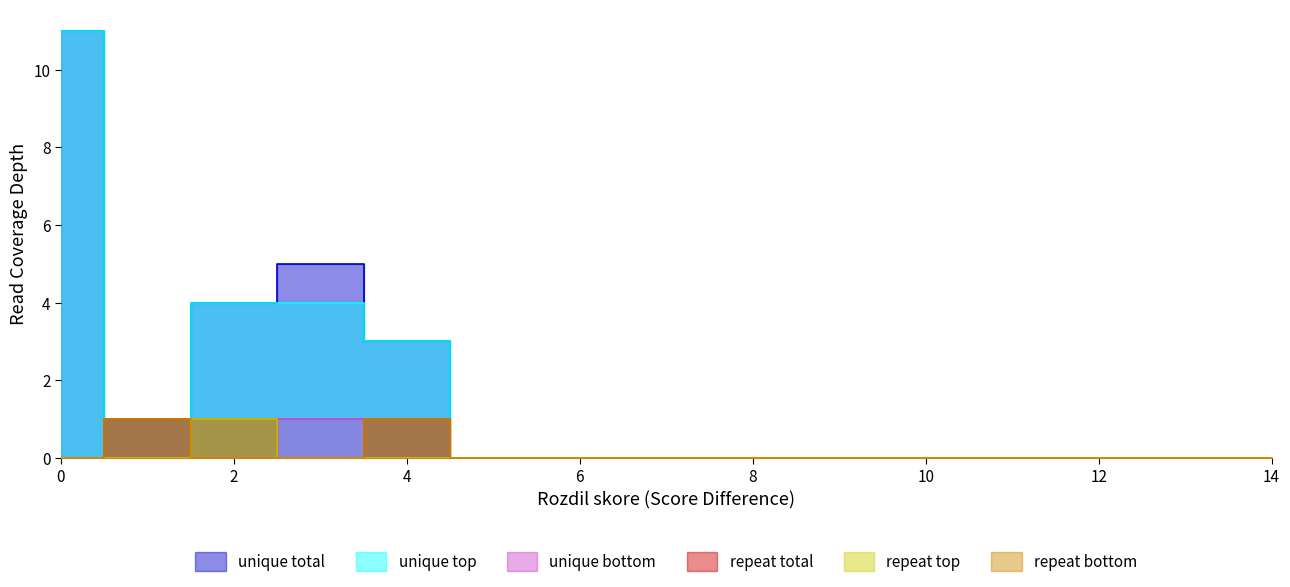

How many lines are shown in the chart?

6